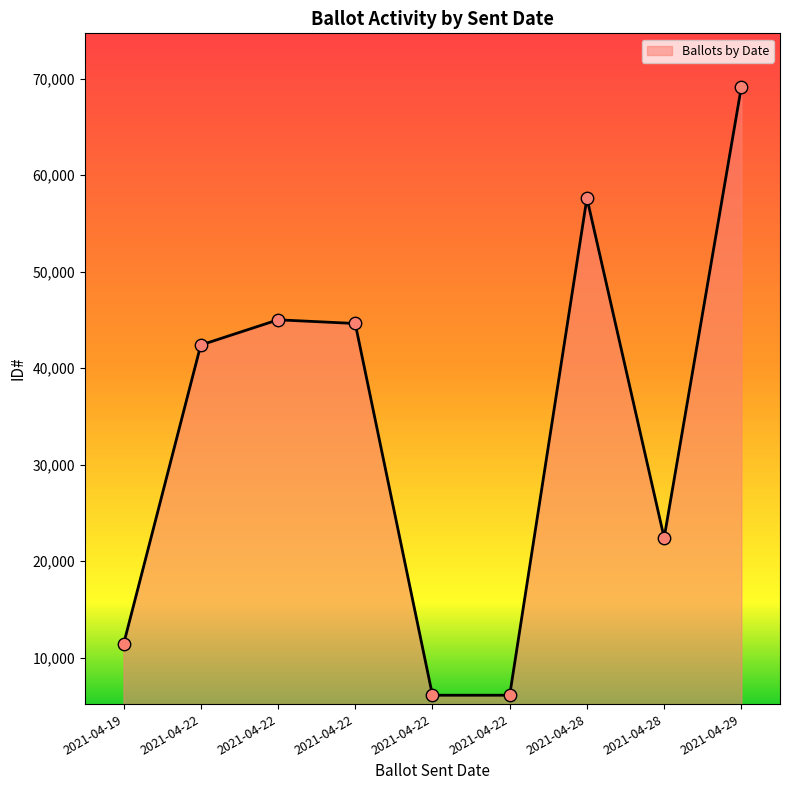

Approximately how many times larger is the value at 2021-04-22 compared to 2021-04-19?

3.7